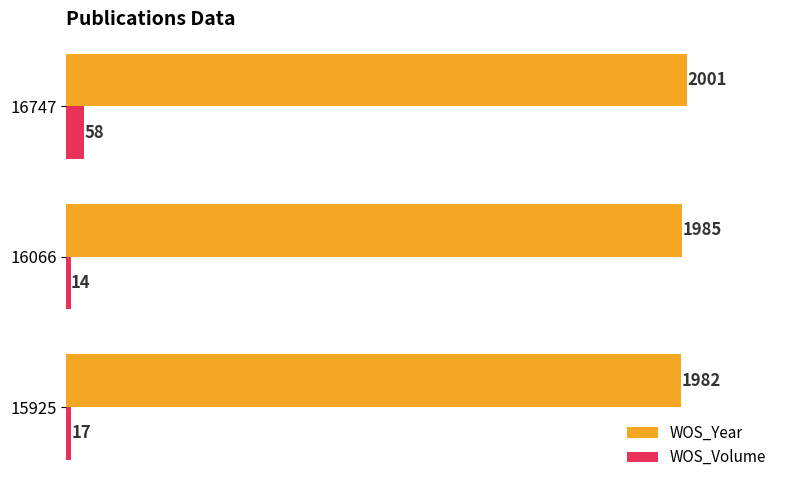

Count the number of data series in this chart.

2